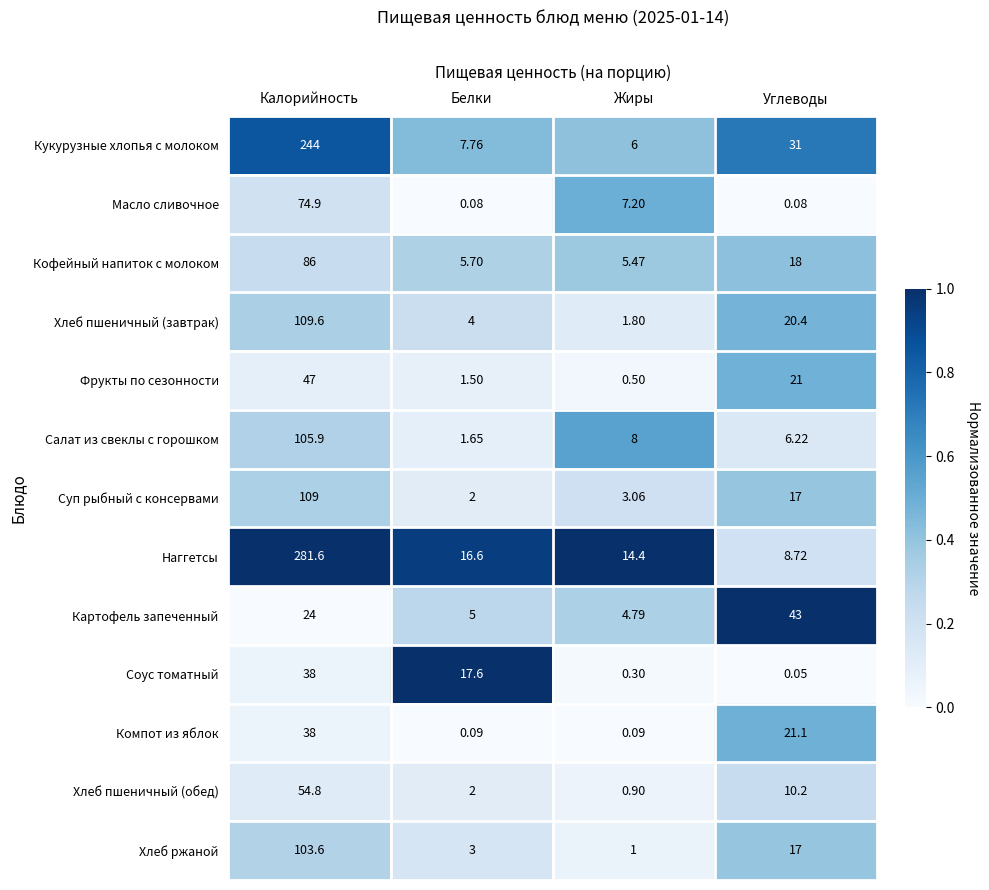

Which series has the largest total across all categories?

Наггетсы